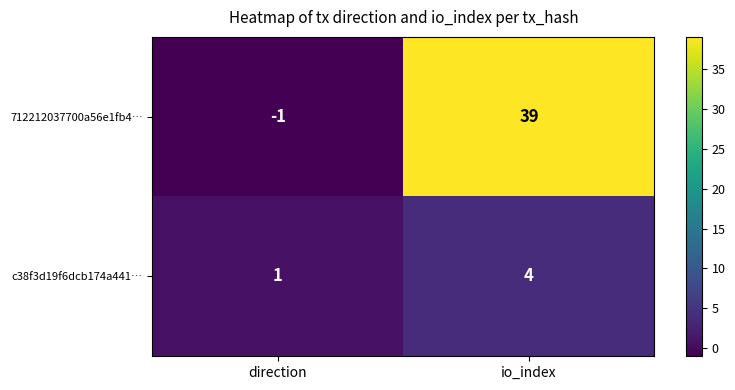

Which category has the lowest value in the c38f3d19f6dcb174a441… series?

direction